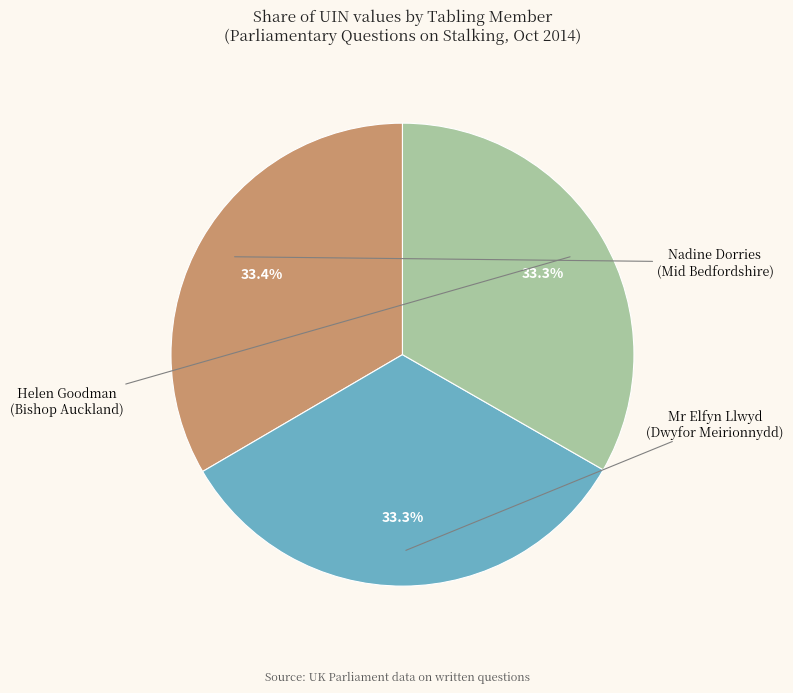

What percentage is the Nadine Dorries (Mid Bedfordshire) slice, to the nearest percent?

33%